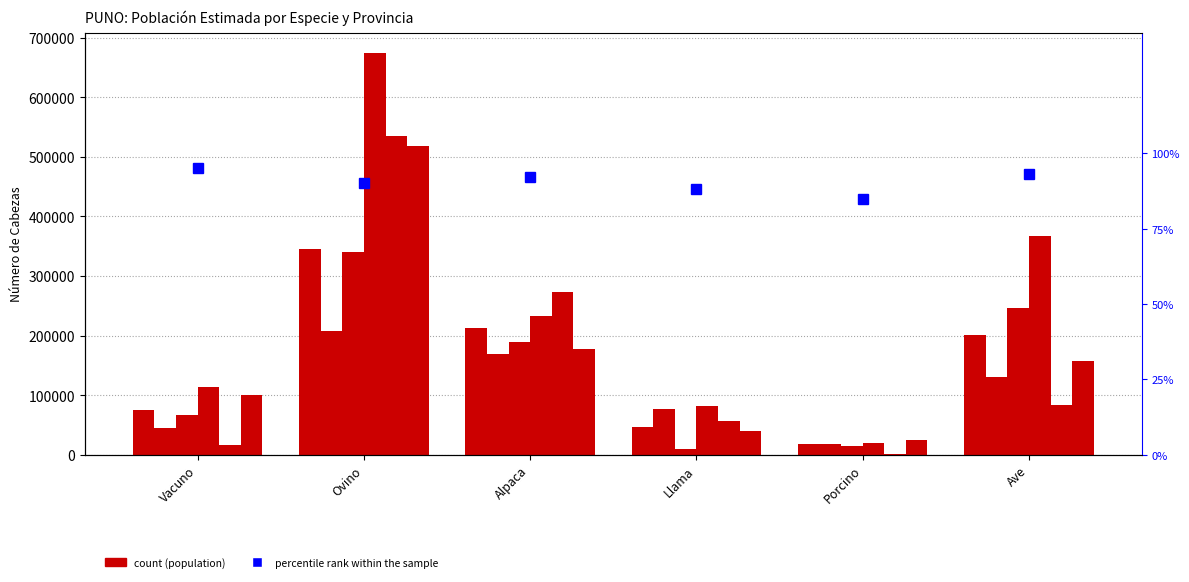

What position from the right is Ovino?

5